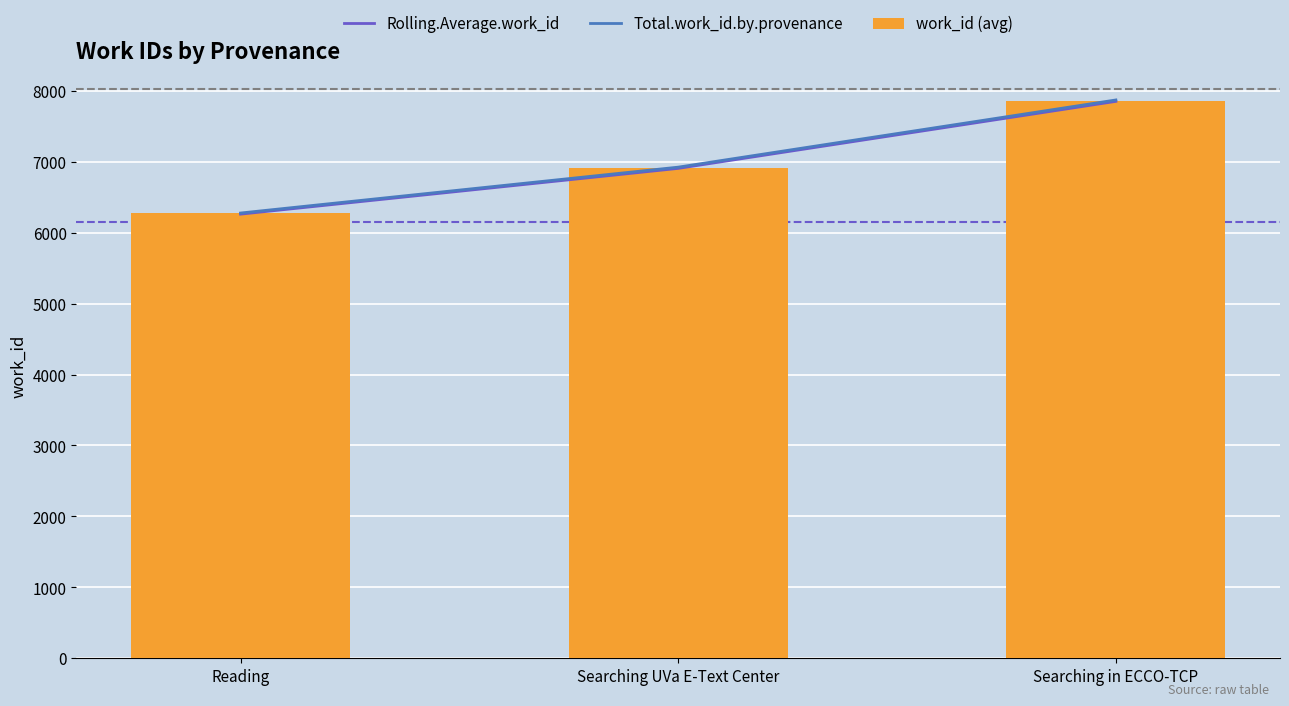

How many categories are shown in the chart?

3